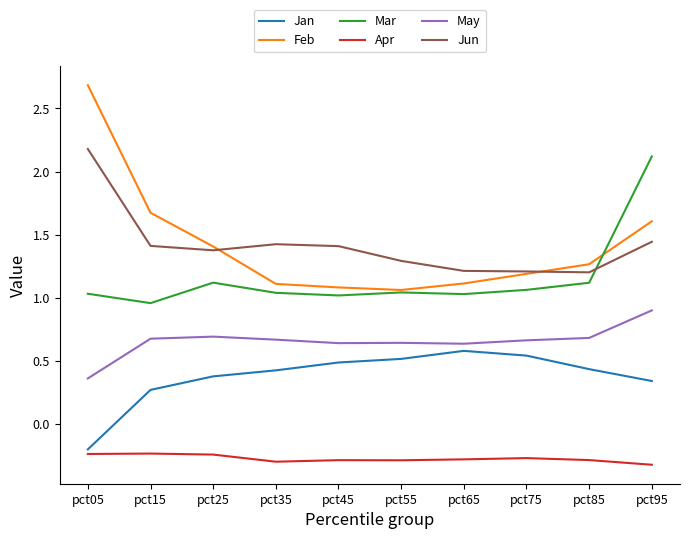

In Jun, how many points are higher than both neighbors (excluding endpoints)?

1